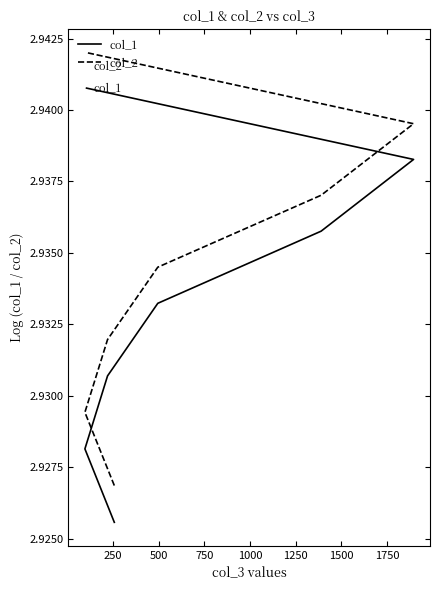

How many series are shown in this chart?

2